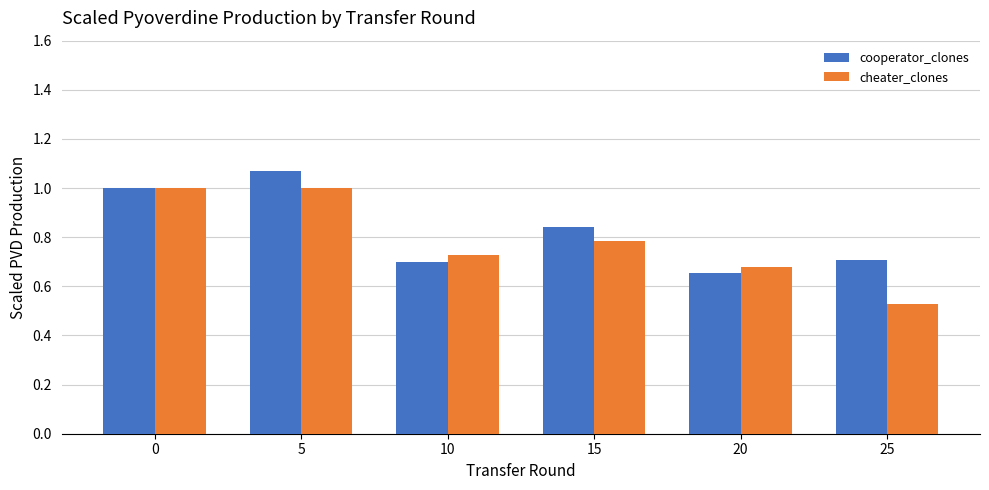

Is it true that cheater_clones equals 0.7 at 10?

True